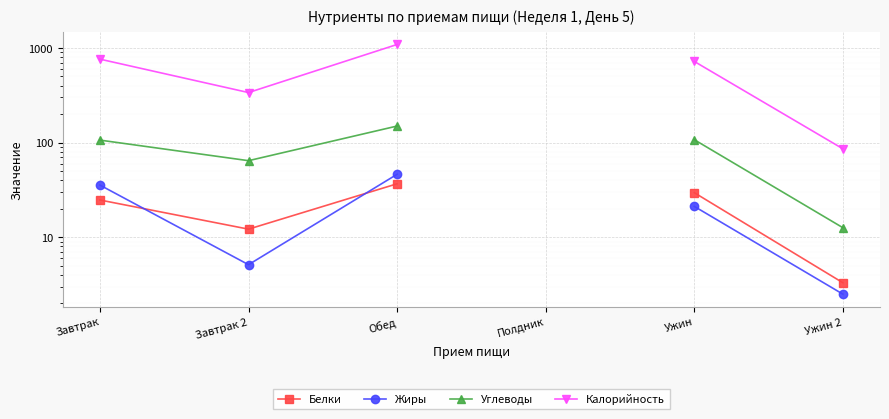

Rank the series at Ужин from lowest to highest value.

Жиры, Белки, Углеводы, Калорийность